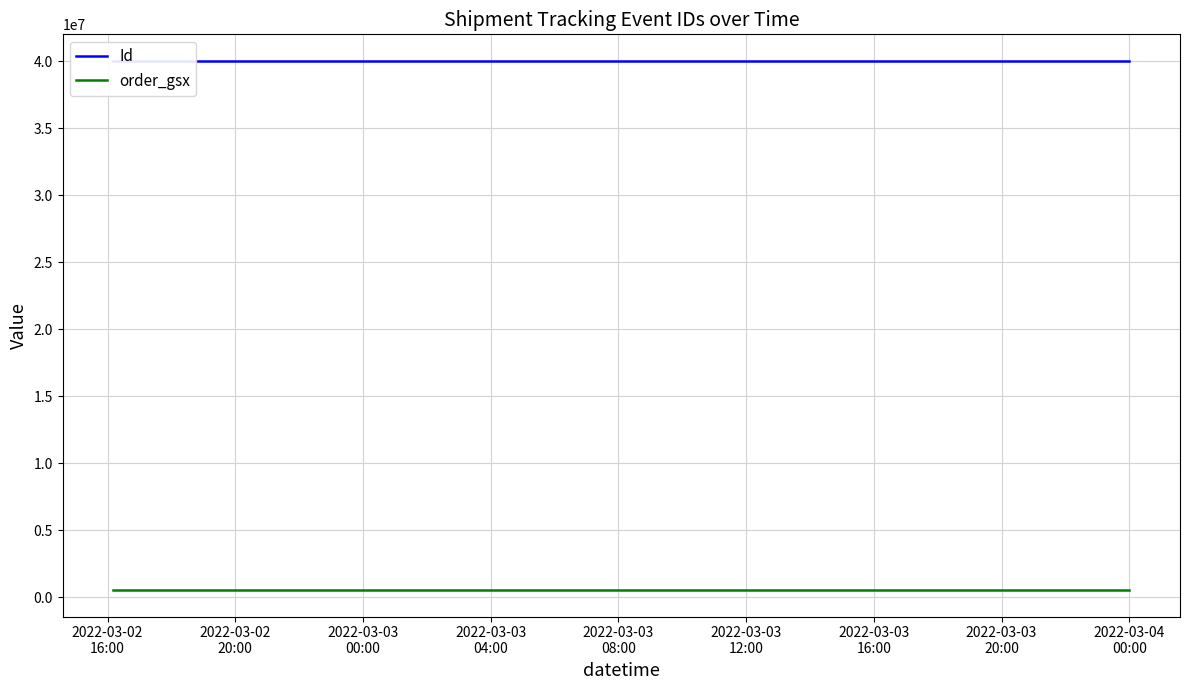

What is the sum of the Id values at 2022-03-03
20:00 and 2022-03-03
12:00?

80077922